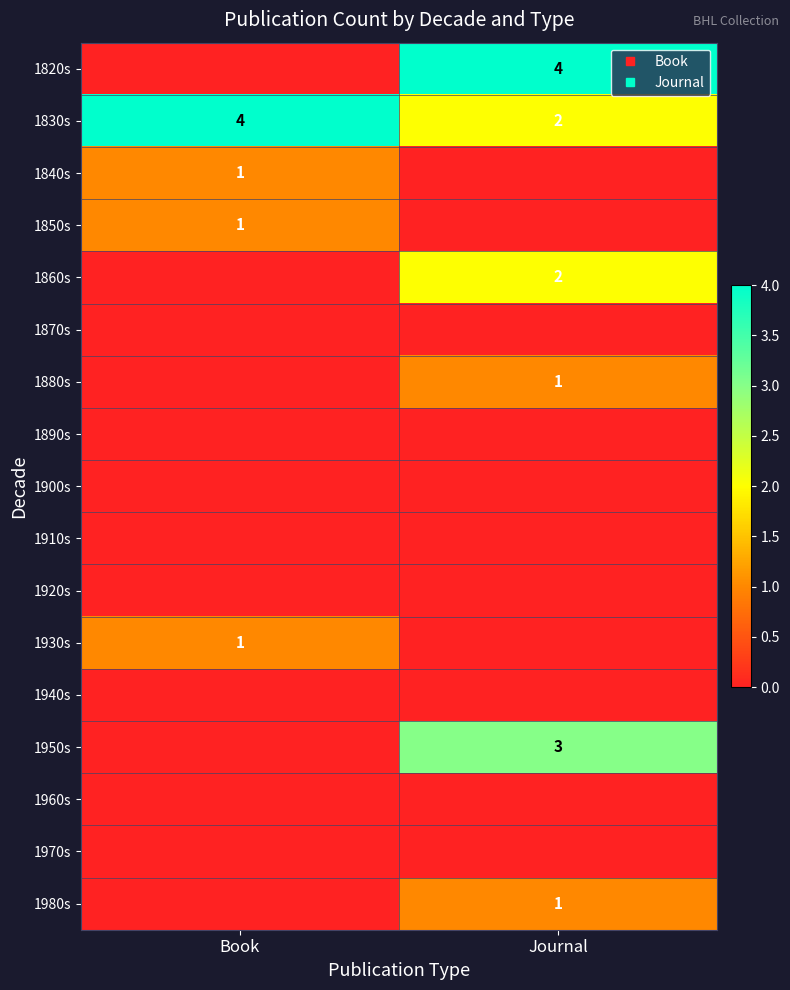

Rank the series at Book from highest to lowest value.

1830s, 1840s, 1850s, 1930s, 1820s, 1860s, 1870s, 1880s, 1890s, 1900s, 1910s, 1920s, 1940s, 1950s, 1960s, 1970s, 1980s